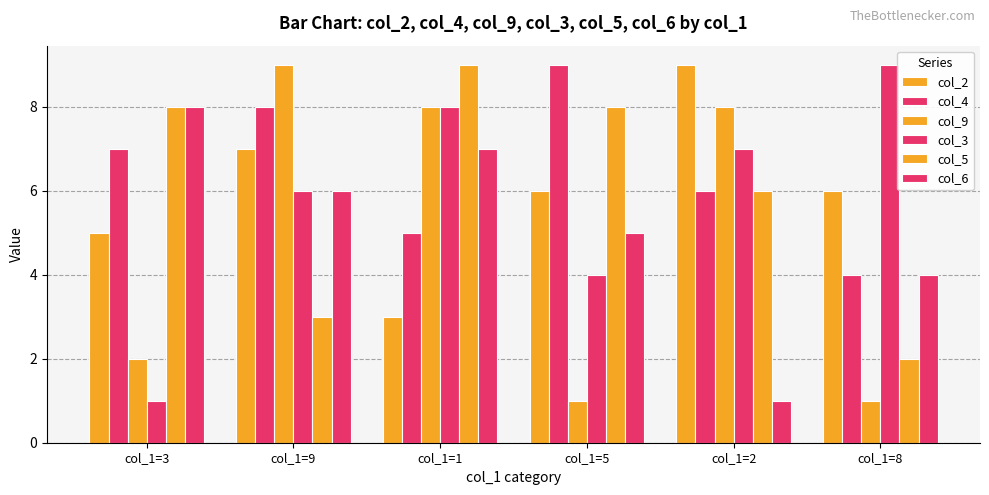

At which label does col_5 first exceed 8?

col_1=1